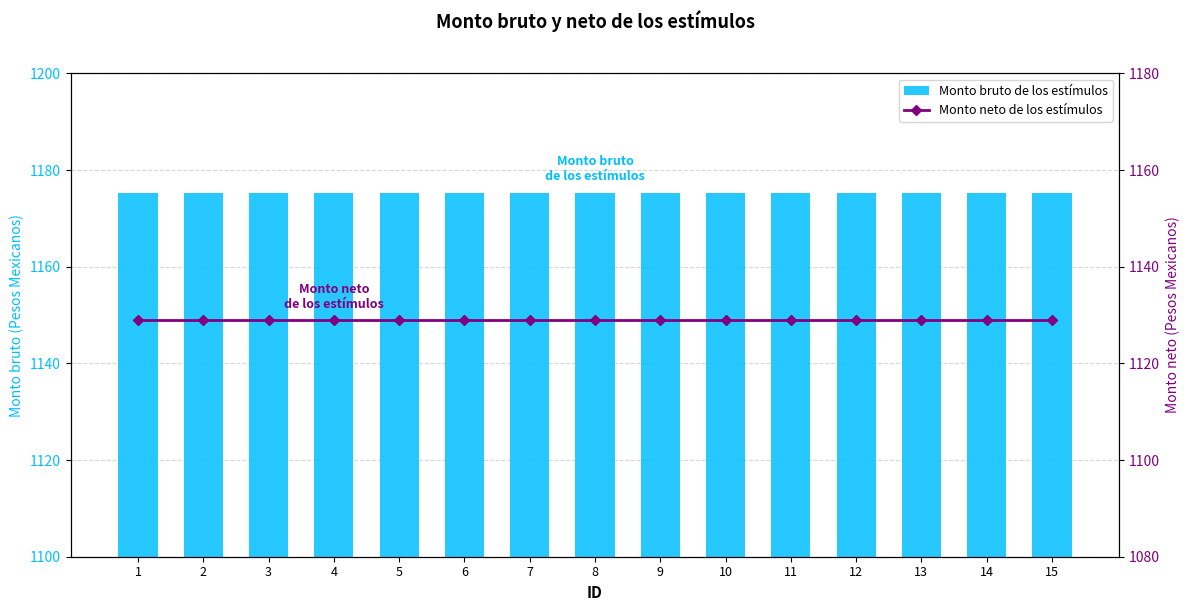

At which category is the sum across all series the highest?

1